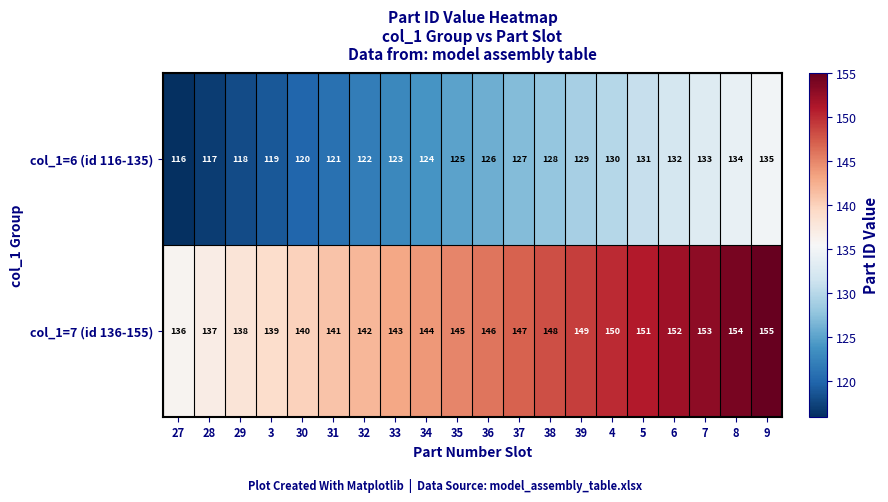

What is the greatest value displayed?

155